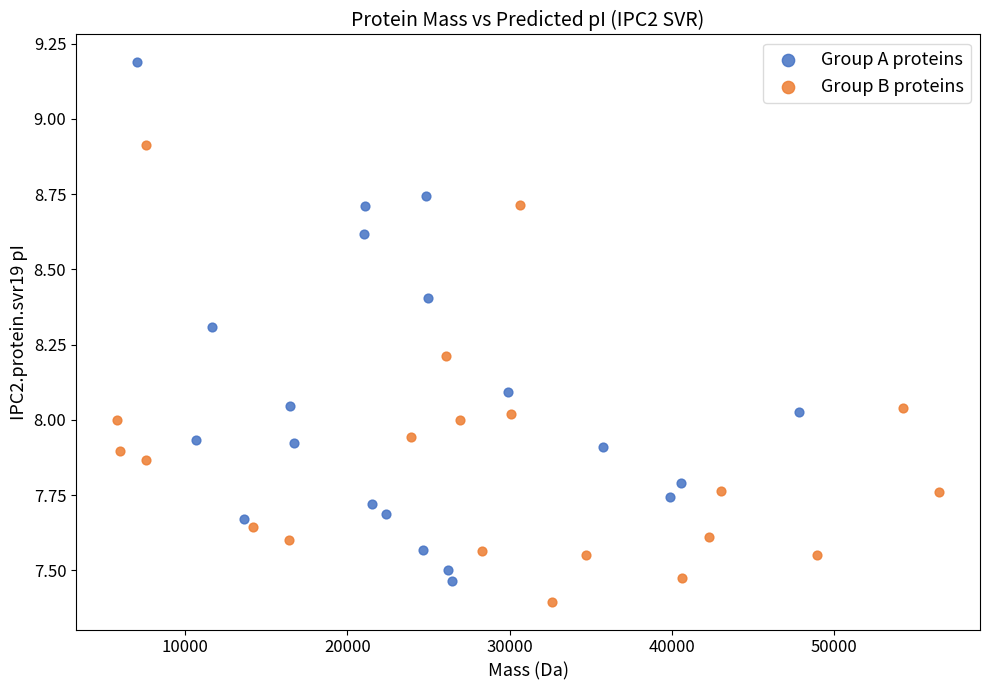

Which series has the widest spread of Y values?

Group A proteins